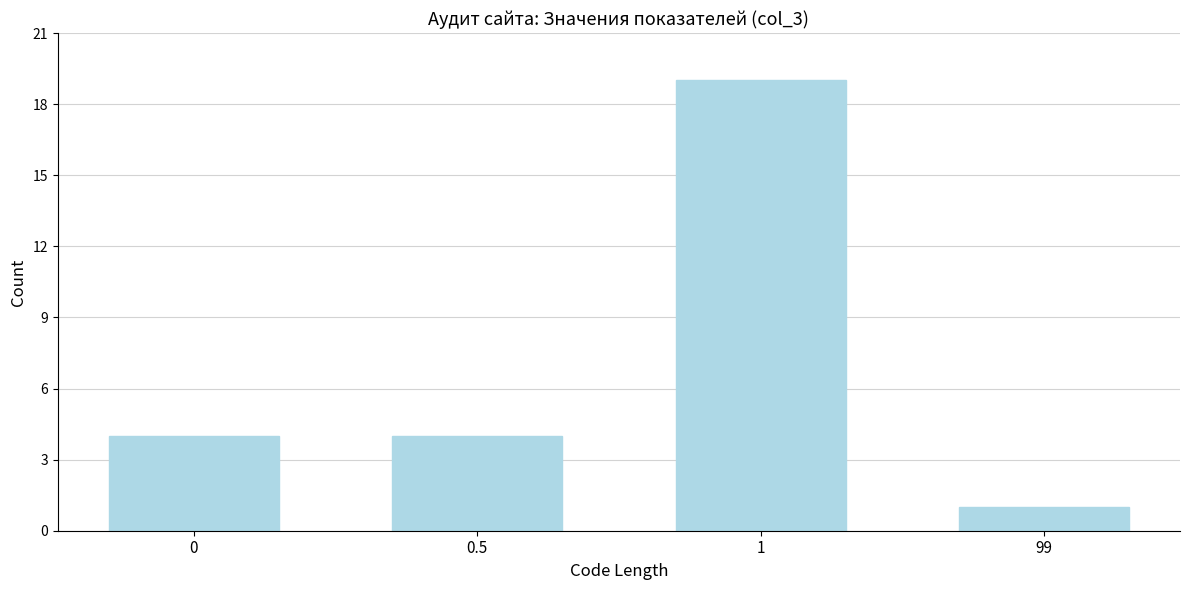

Reading left to right, transcribe all the data shown in this chart.

0=4	0.5=4	1=19	99=1